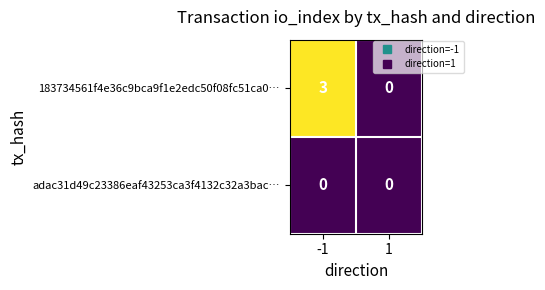

At how many categories does at least one series exceed 2?

1